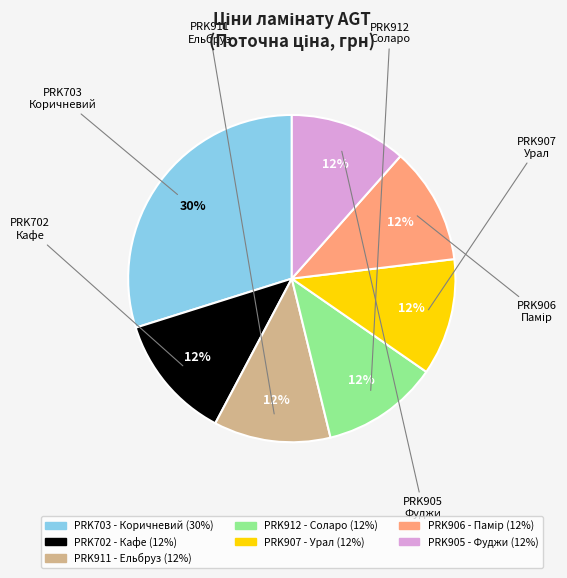

Does any single category account for the majority?

No